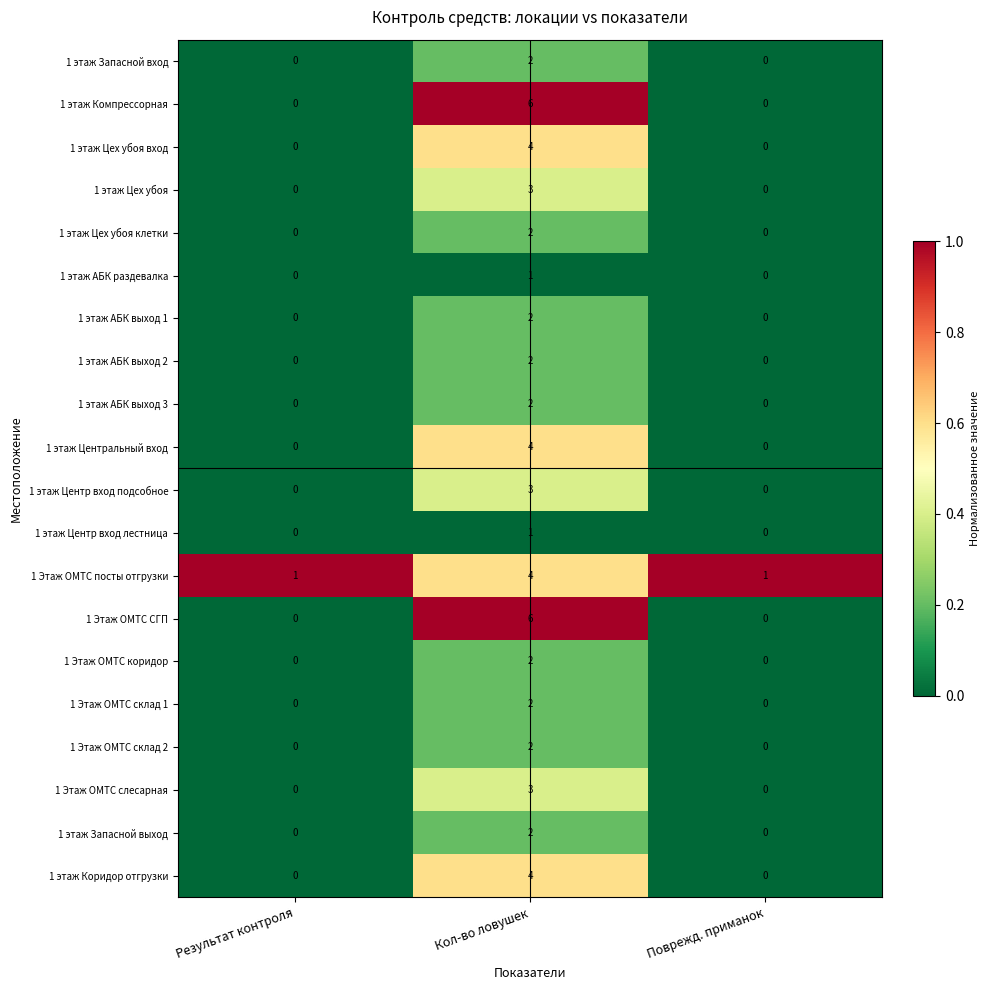

At which category is the sum across all series the highest?

Кол-во ловушек